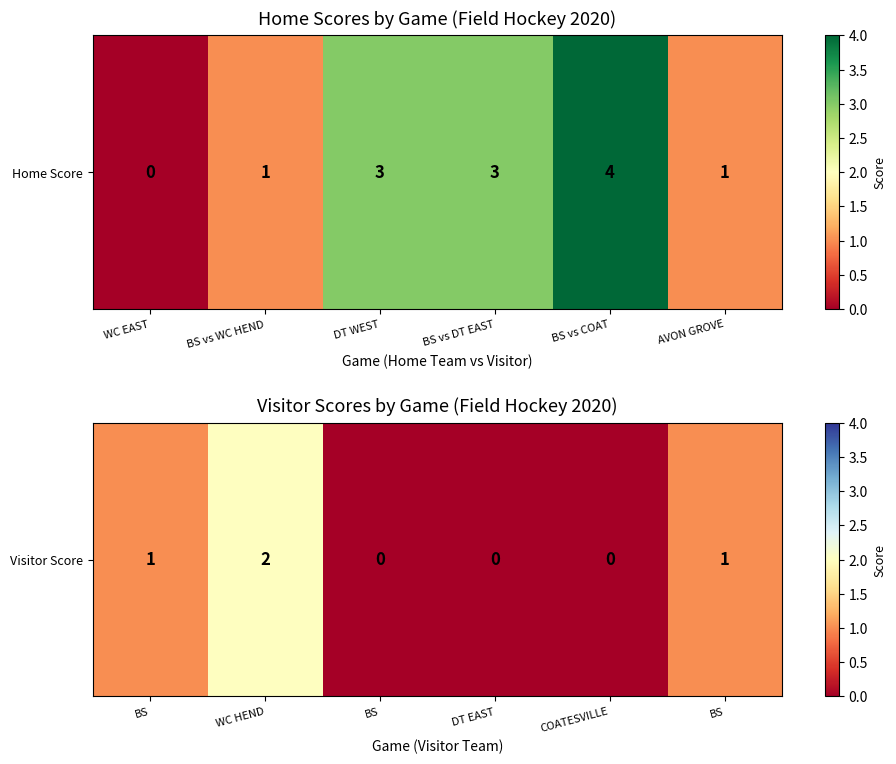

What is the difference between the maximum and minimum values?

2